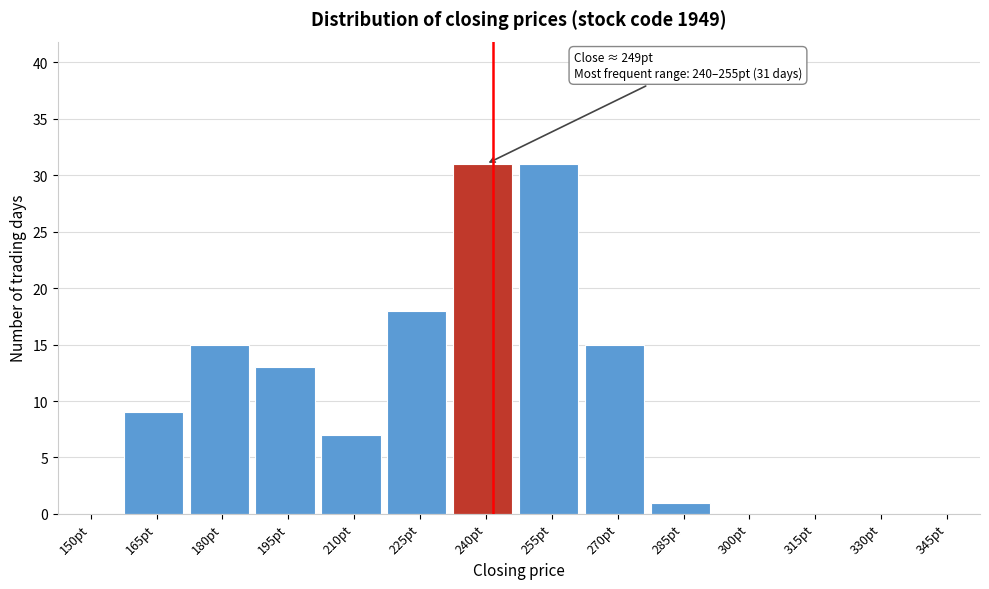

Reading left to right, extract all data points from this chart.

150pt=0	165pt=9	180pt=15	195pt=13	210pt=7	225pt=18	240pt=31	255pt=31	270pt=15	285pt=1	300pt=0	315pt=0	330pt=0	345pt=0